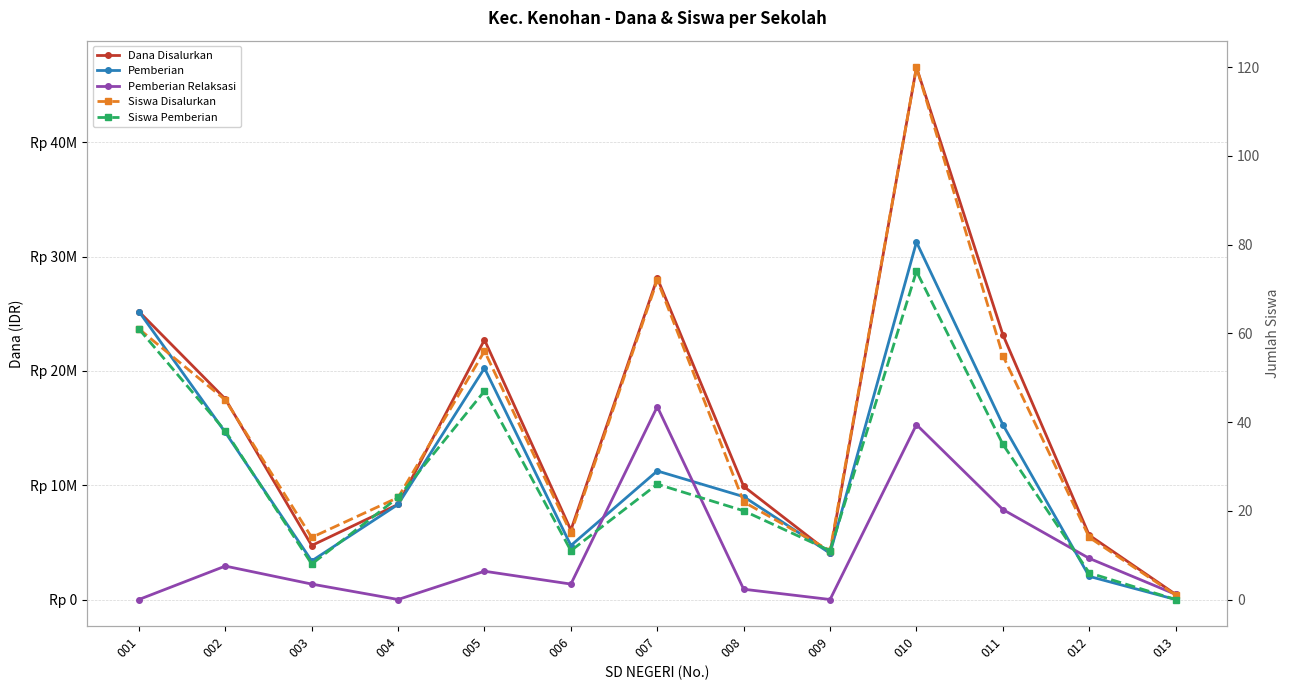

At which category is the sum across all series the highest?

010